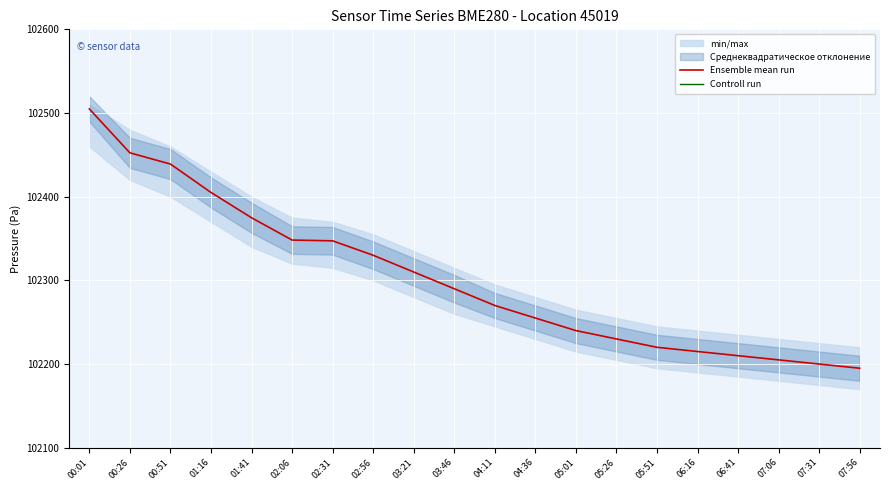

At which label does Ensemble mean run reach its peak?

00:01